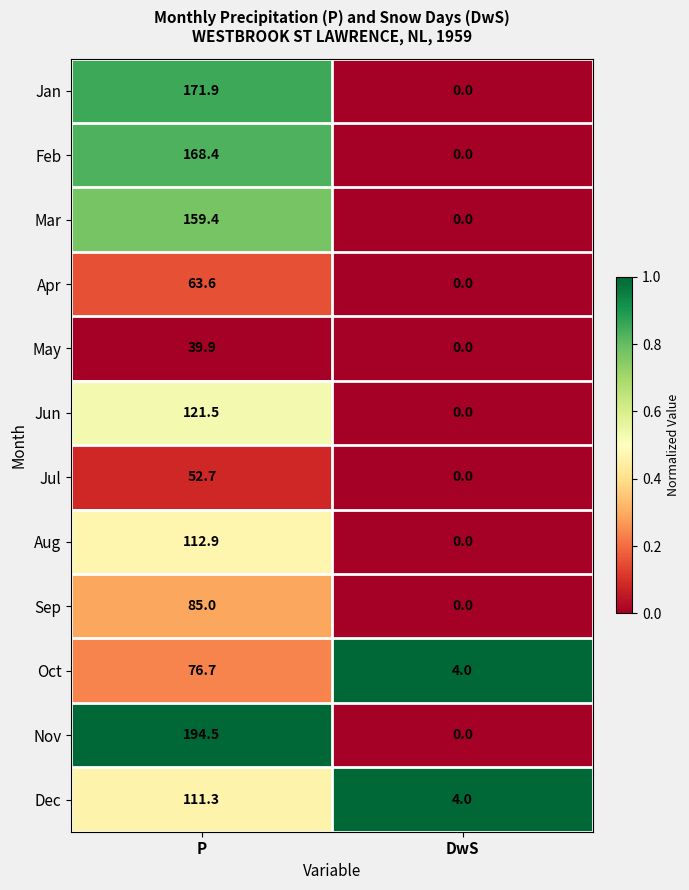

What is the difference between the maximum and minimum values in the Dec series?

107.3